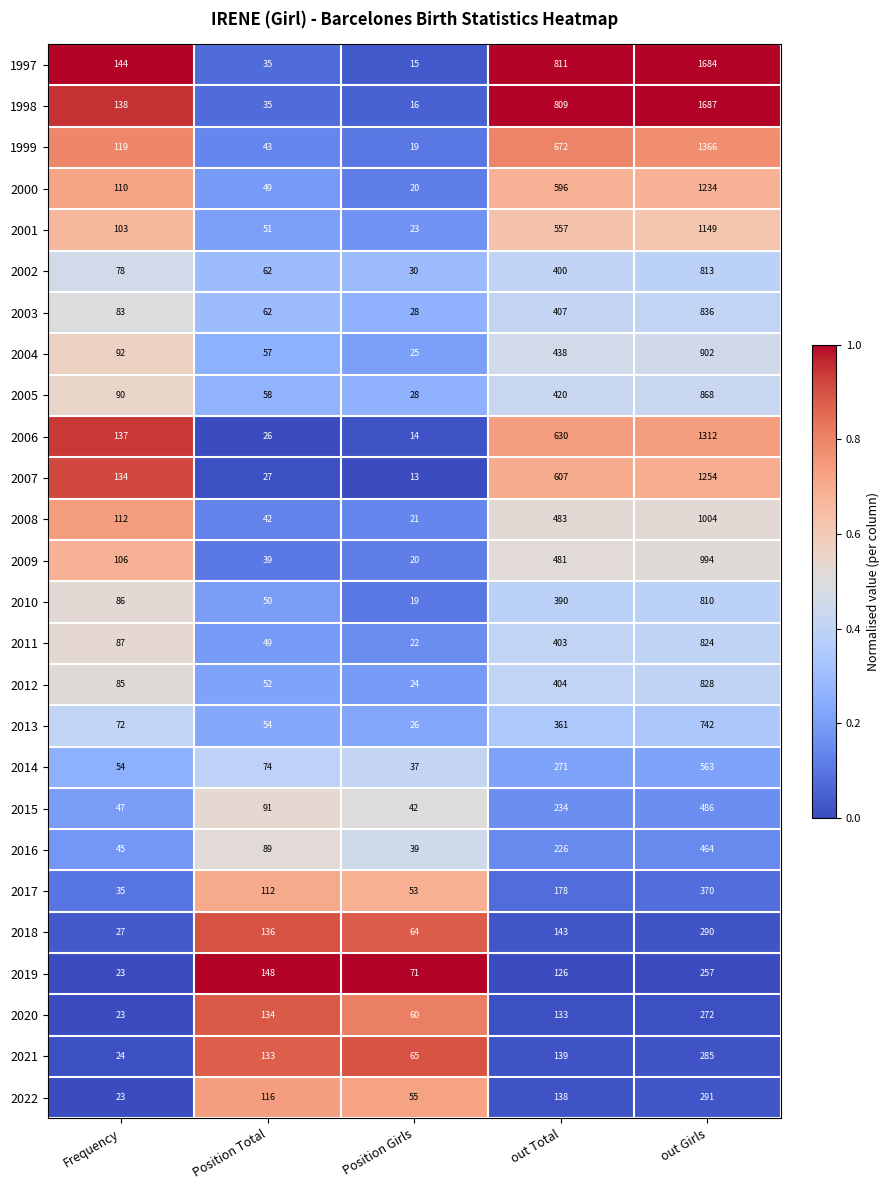

Which category has the highest value across all series?

out Girls